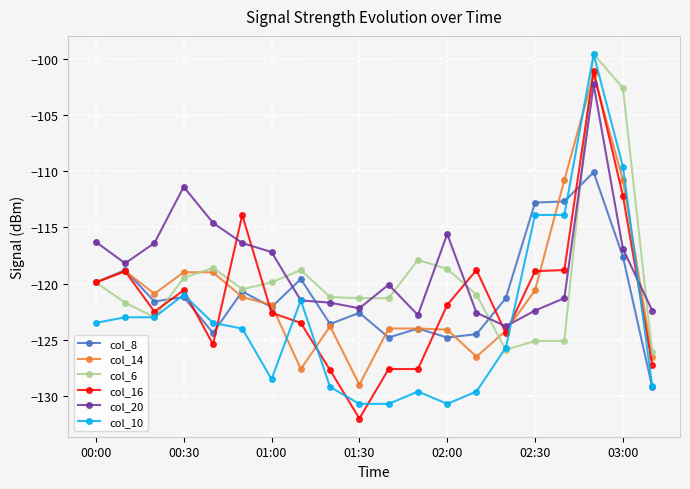

How many categories are shown in the chart?

20